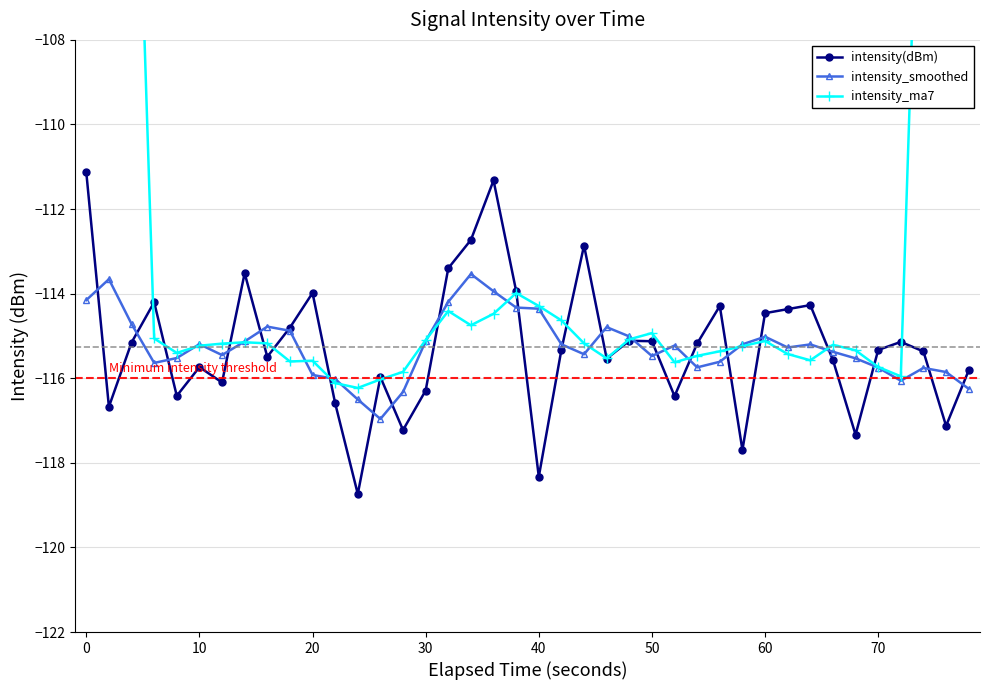

True or false: intensity(dBm) has more than 0 interior local peaks.

True